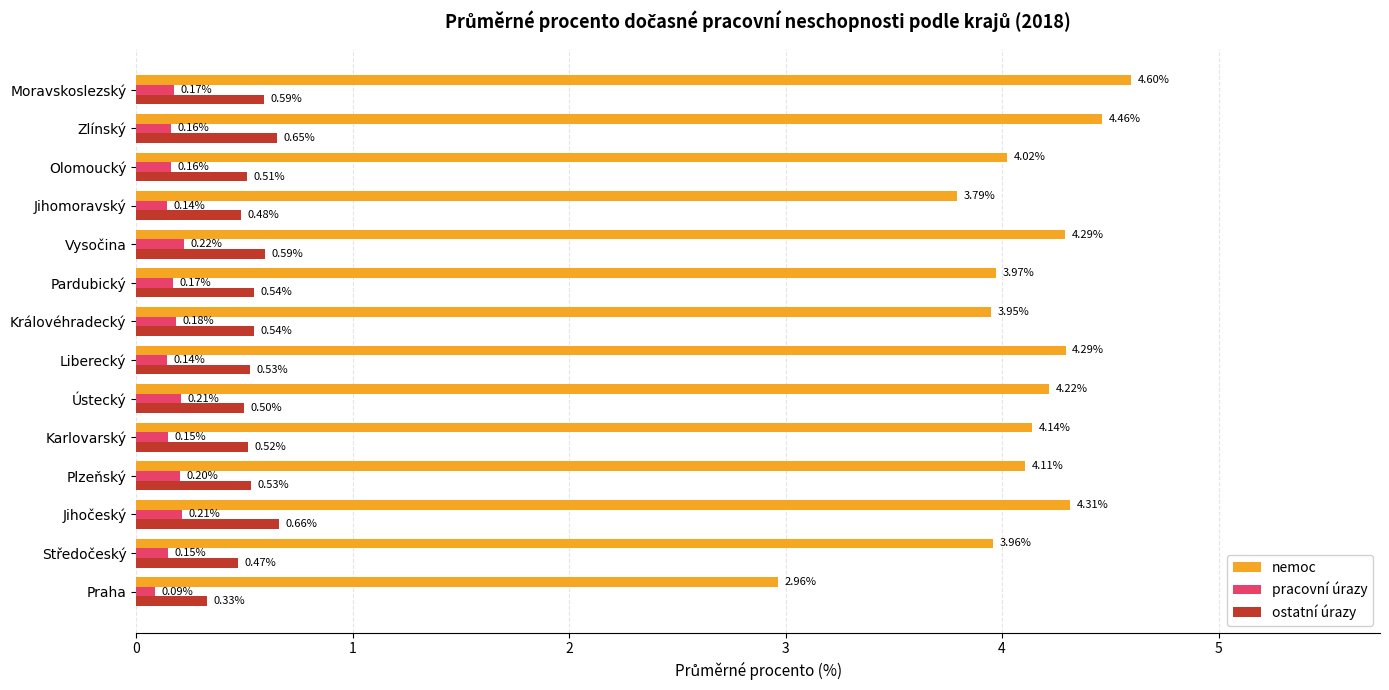

Rank the series at Jihomoravský from lowest to highest value.

pracovní úrazy, ostatní úrazy, nemoc